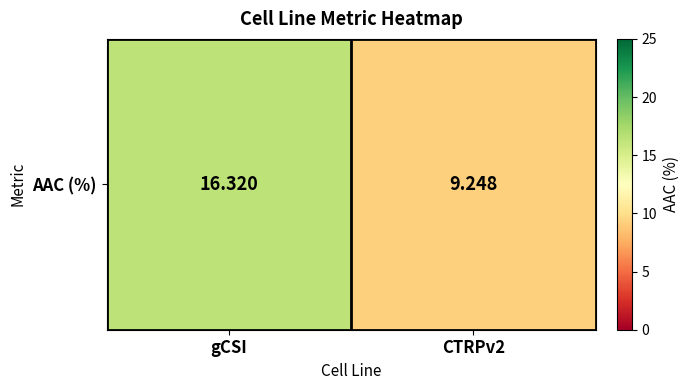

What is the difference between the values at CTRPv2 and gCSI?

7.1